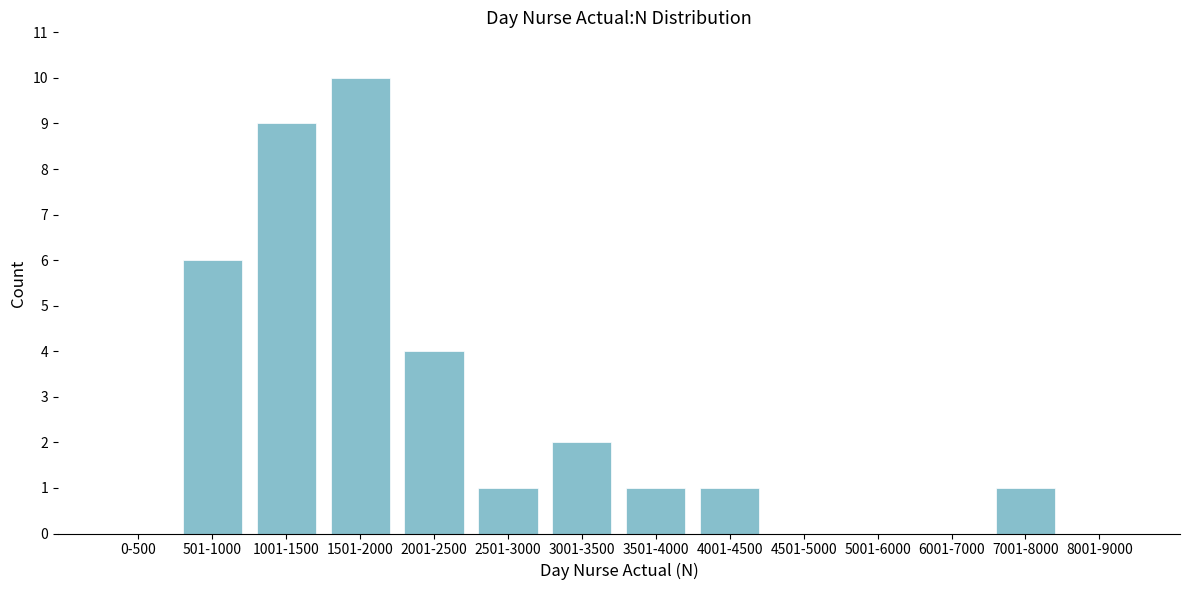

Reading left to right, transcribe all the data shown in this chart.

0-500=0	501-1000=6	1001-1500=9	1501-2000=10	2001-2500=4	2501-3000=1	3001-3500=2	3501-4000=1	4001-4500=1	4501-5000=0	5001-6000=0	6001-7000=0	7001-8000=1	8001-9000=0